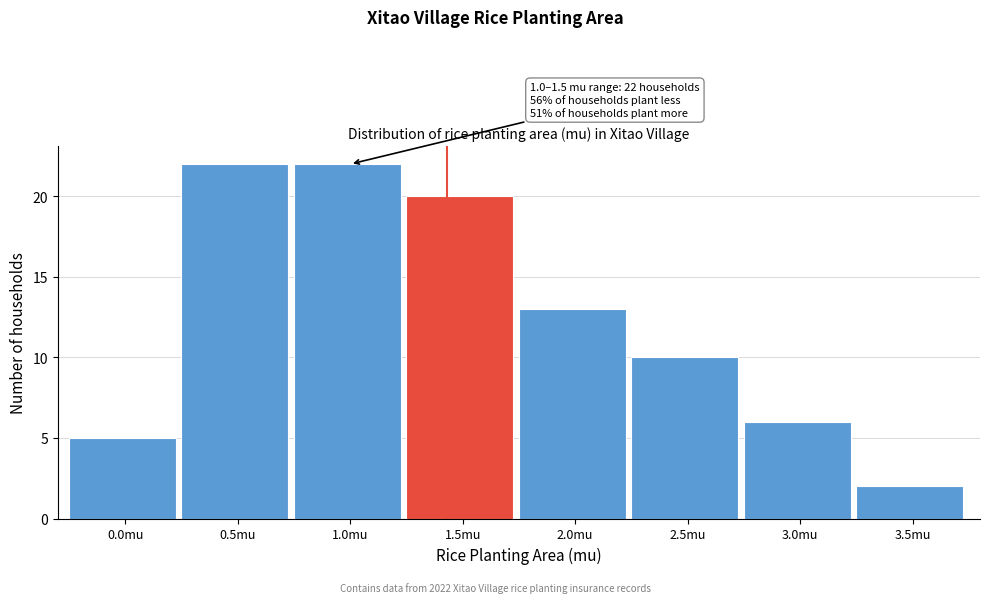

Reading left to right, extract all data points from this chart.

5	22	22	20	13	10	6	2